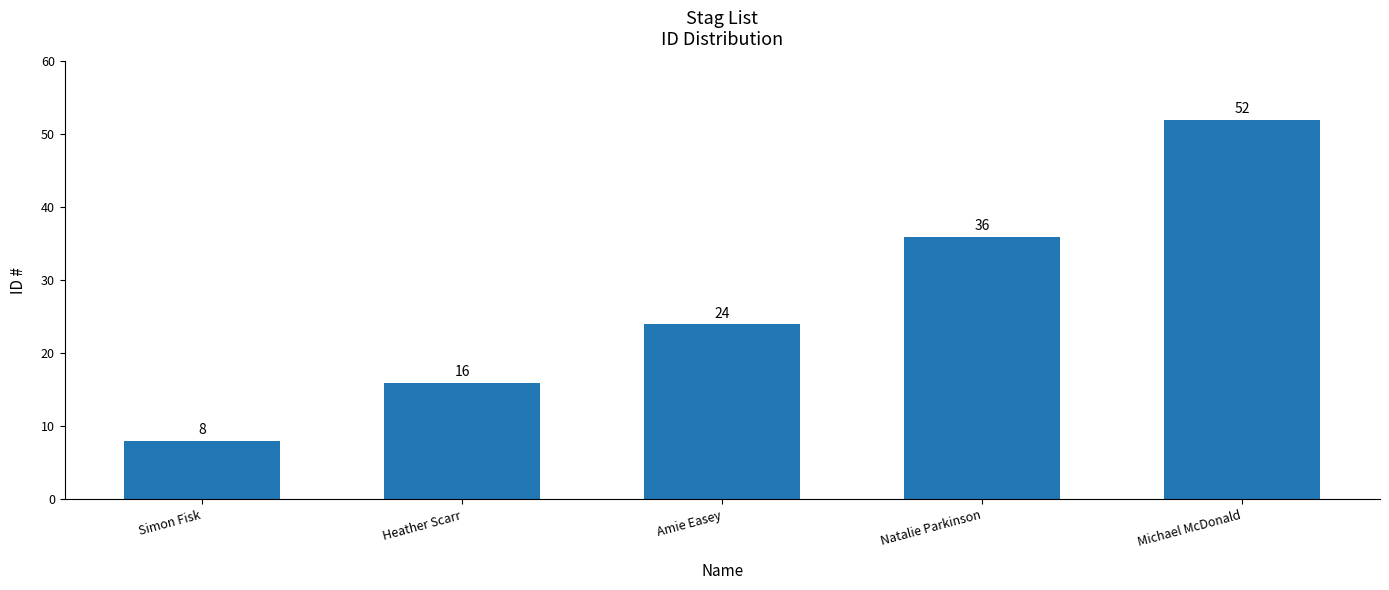

What is the smallest value displayed?

8